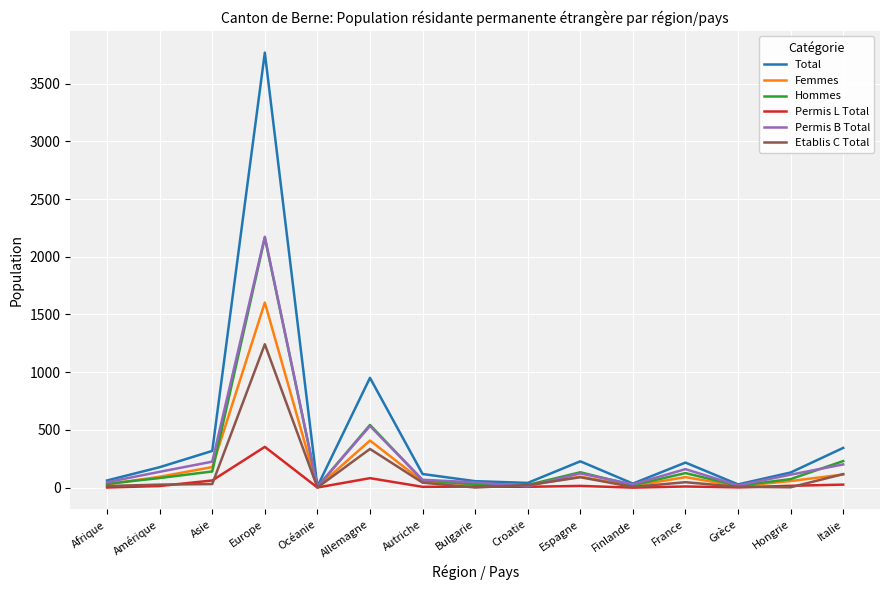

What is the average value of the Permis B Total series?

260